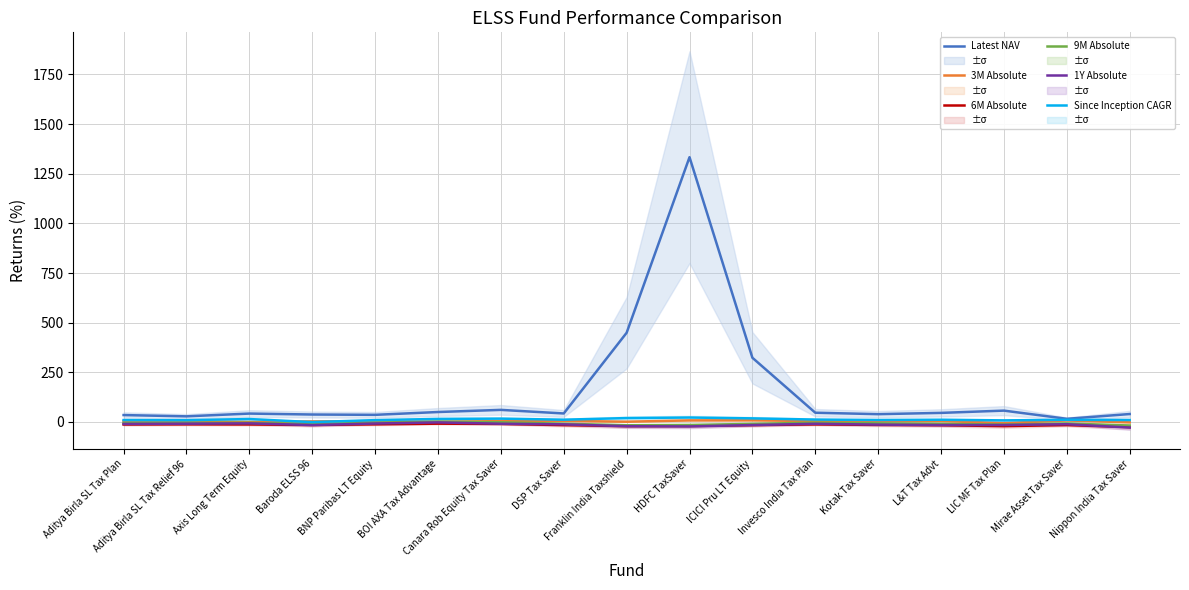

Which has a higher value, Kotak Tax Saver or Aditya Birla SL Tax Plan?

Kotak Tax Saver